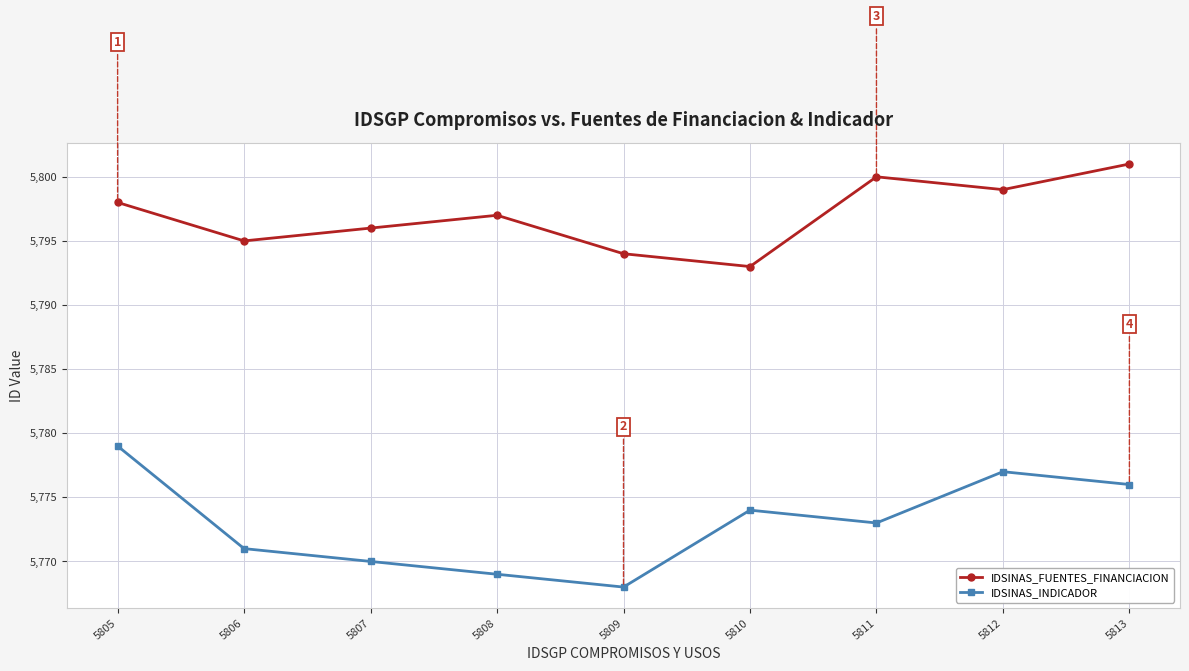

The IDSINAS_FUENTES_FINANCIACION series shows 5794 at 5809. True or false?

True